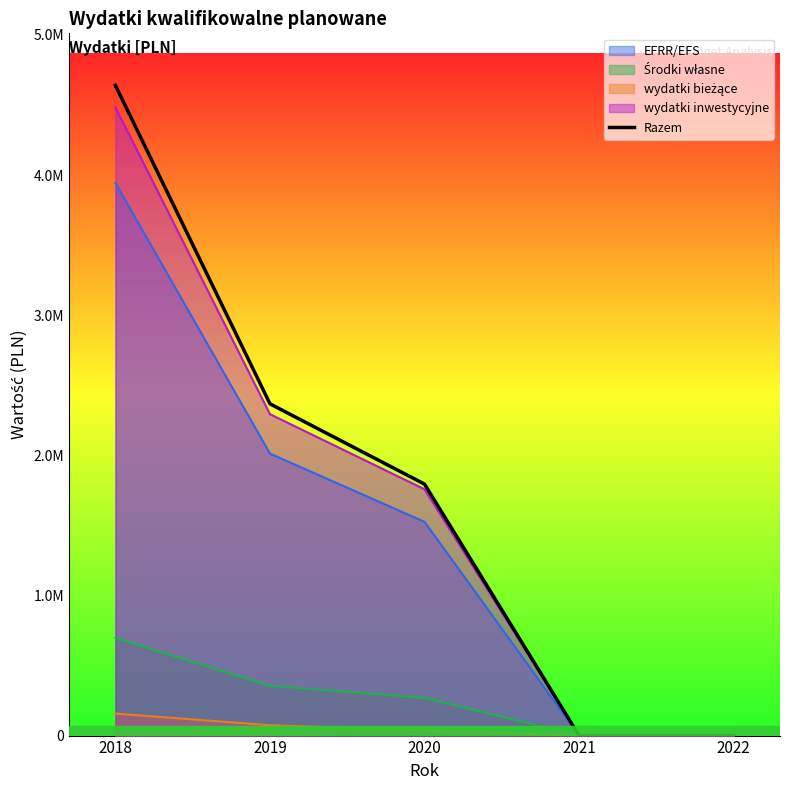

What is the average value?

1760295.8